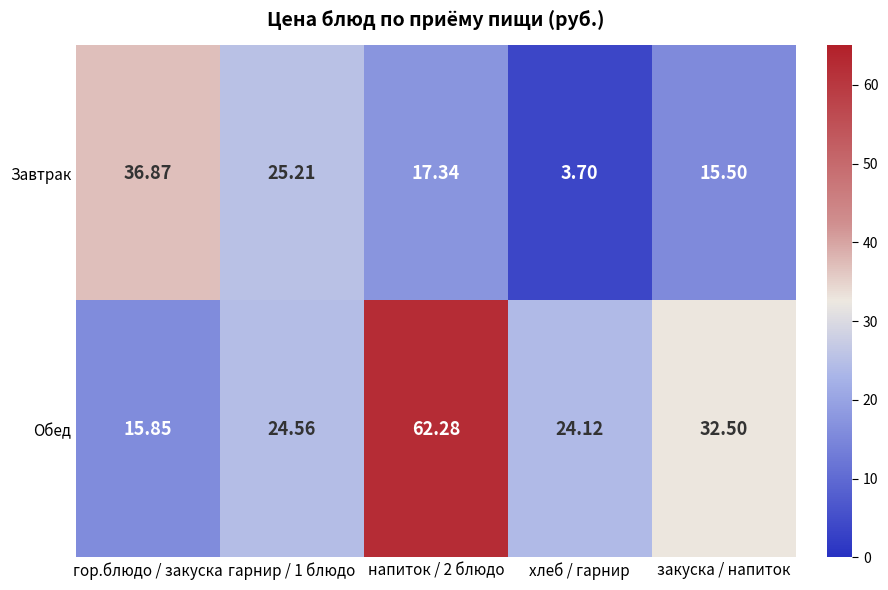

How many values in the Обед series are below 24?

1